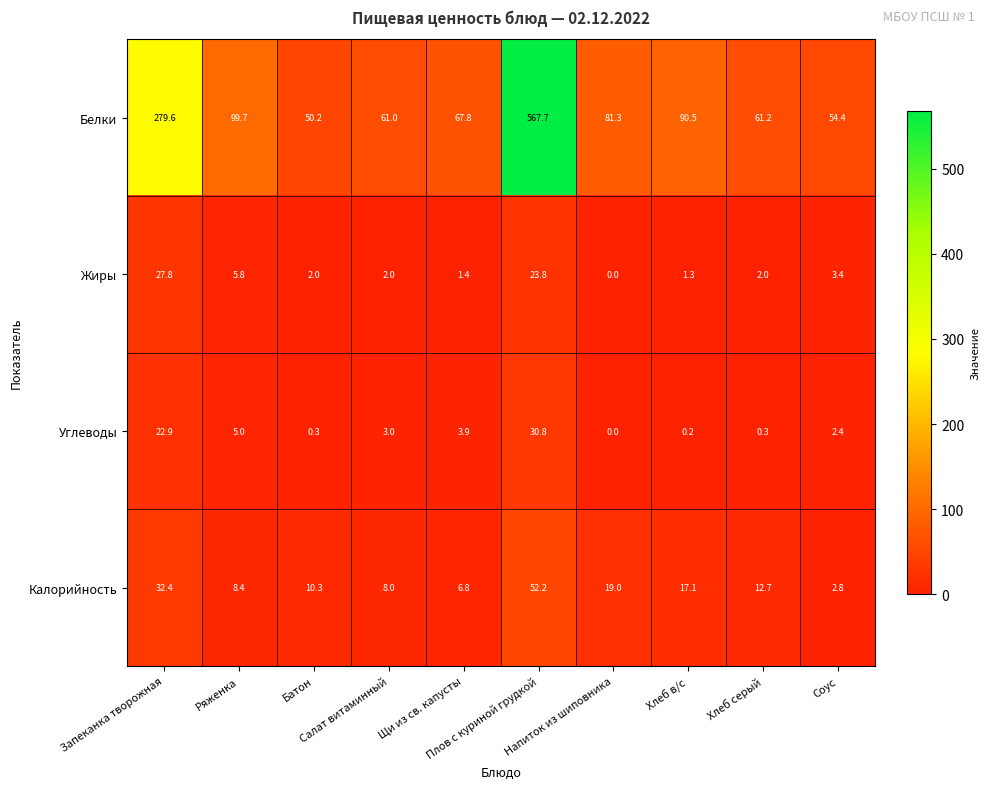

What is the greatest value displayed?

567.7